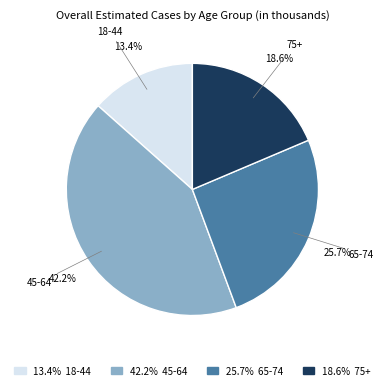

Is there a majority slice in this chart?

No